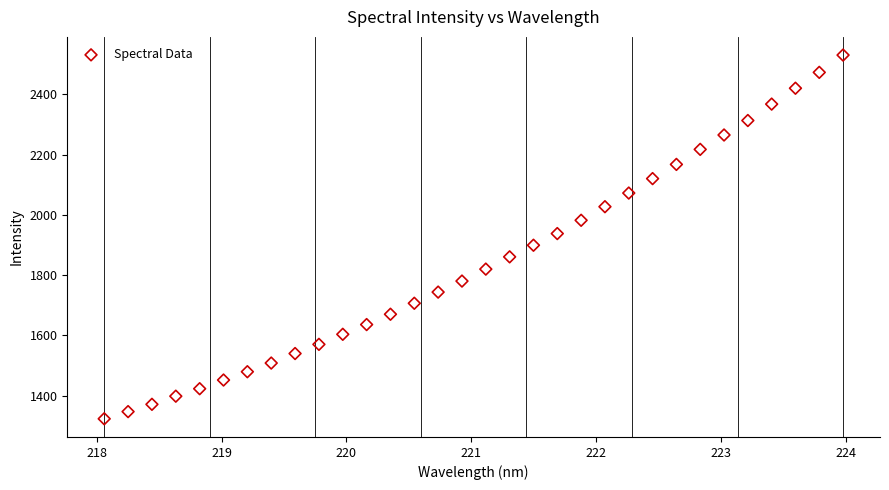

What is the range of X values (max minus min)?

5.9